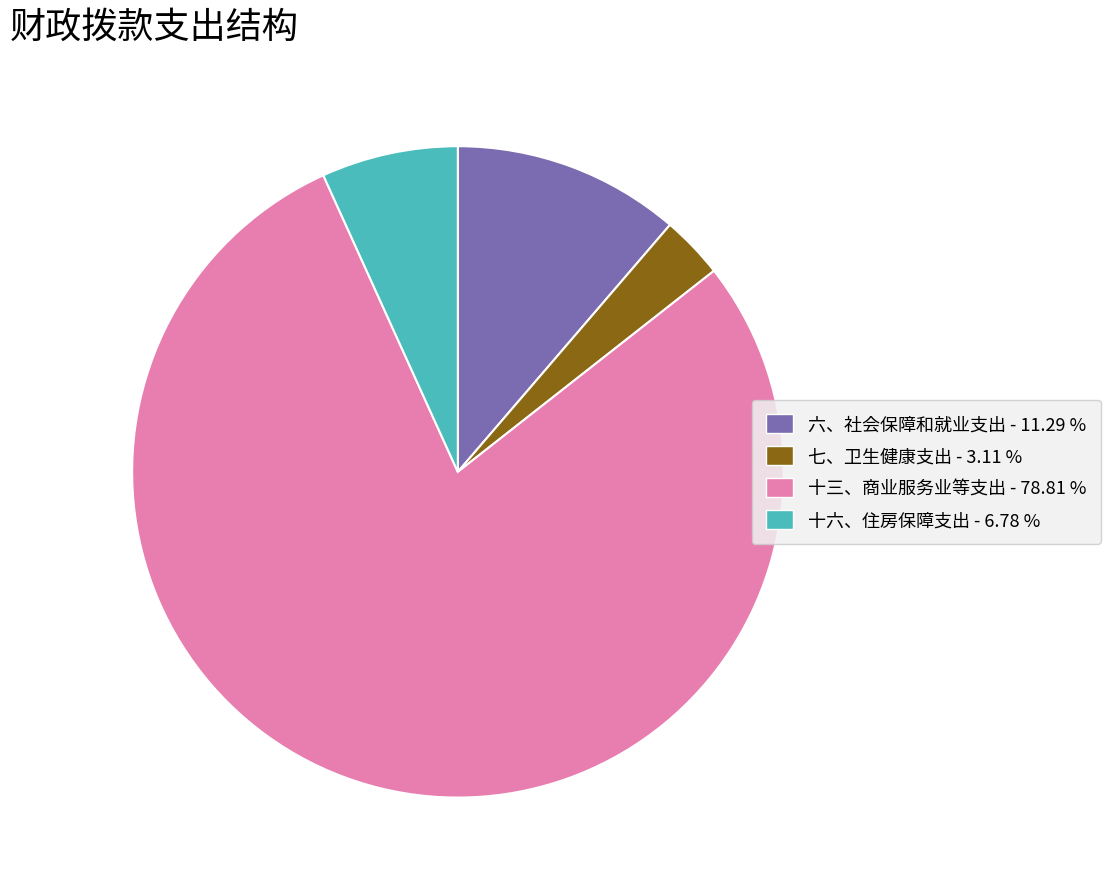

What is the largest slice in the pie chart?

十三、商业服务业等支出